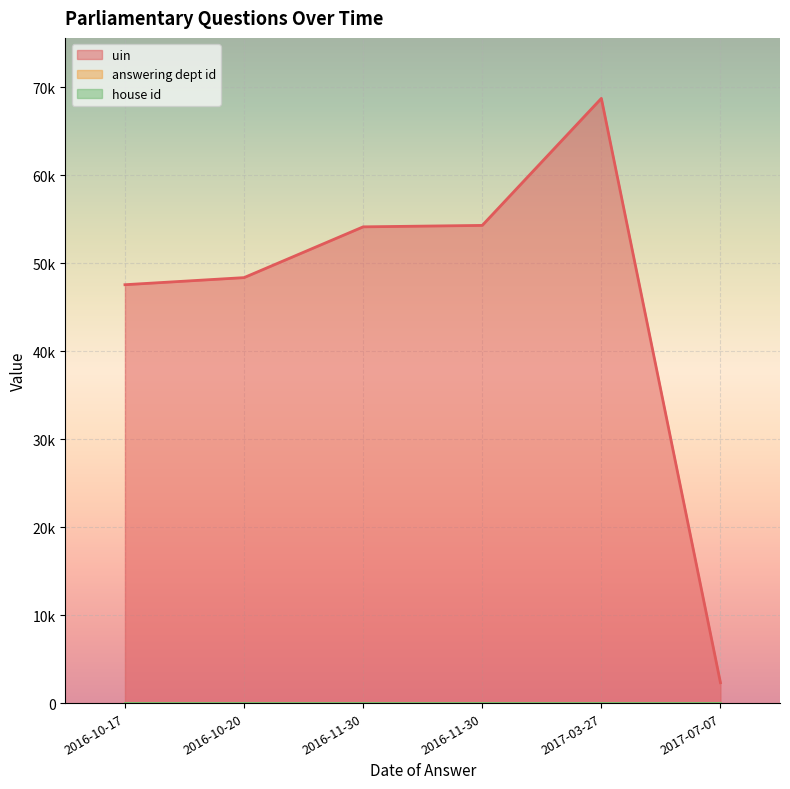

Which series has the widest spread of values?

uin